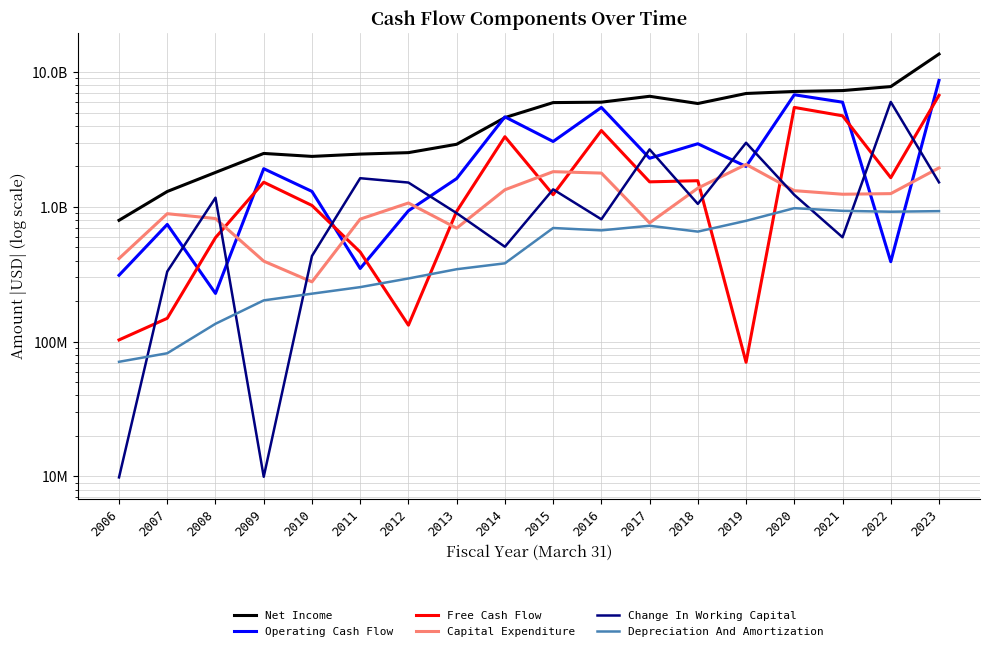

Where is the first local minimum for Net Income?

2010